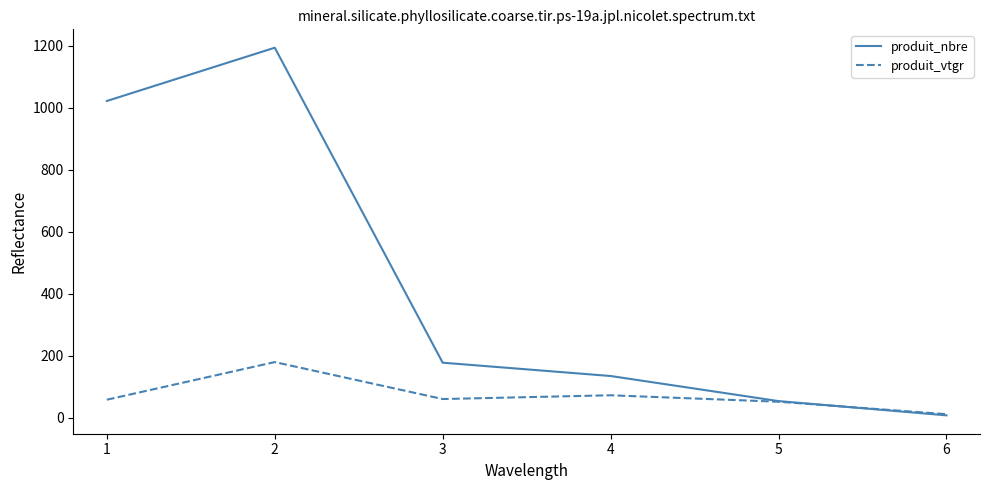

What is the total value across all series at 5?

103.9